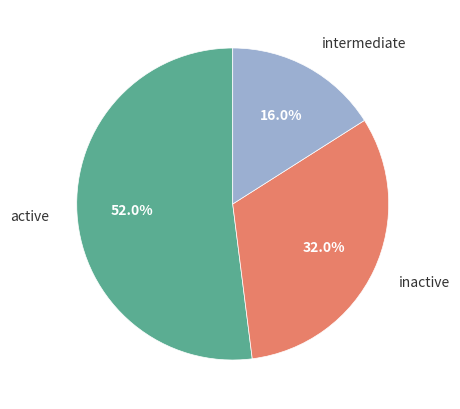

What is the smallest slice in the pie chart?

intermediate